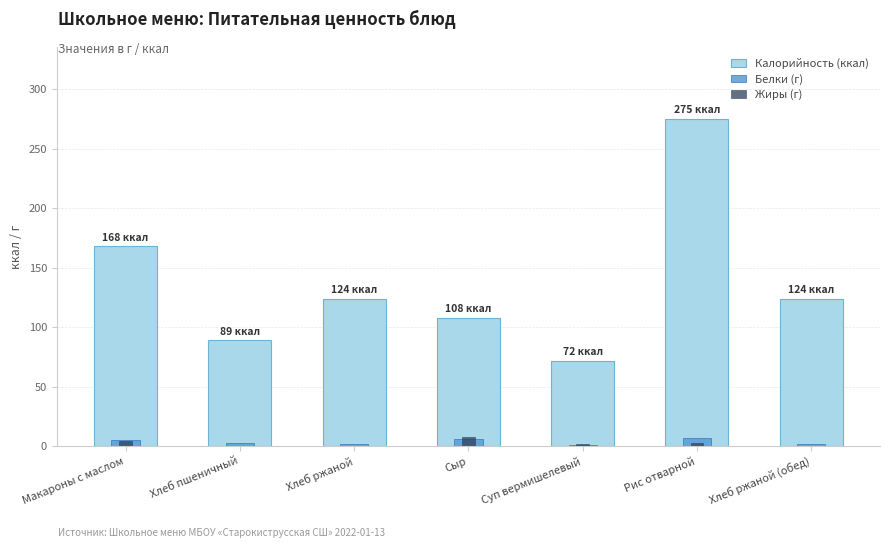

How many values in the Калорийность (ккал) series are below 124?

3